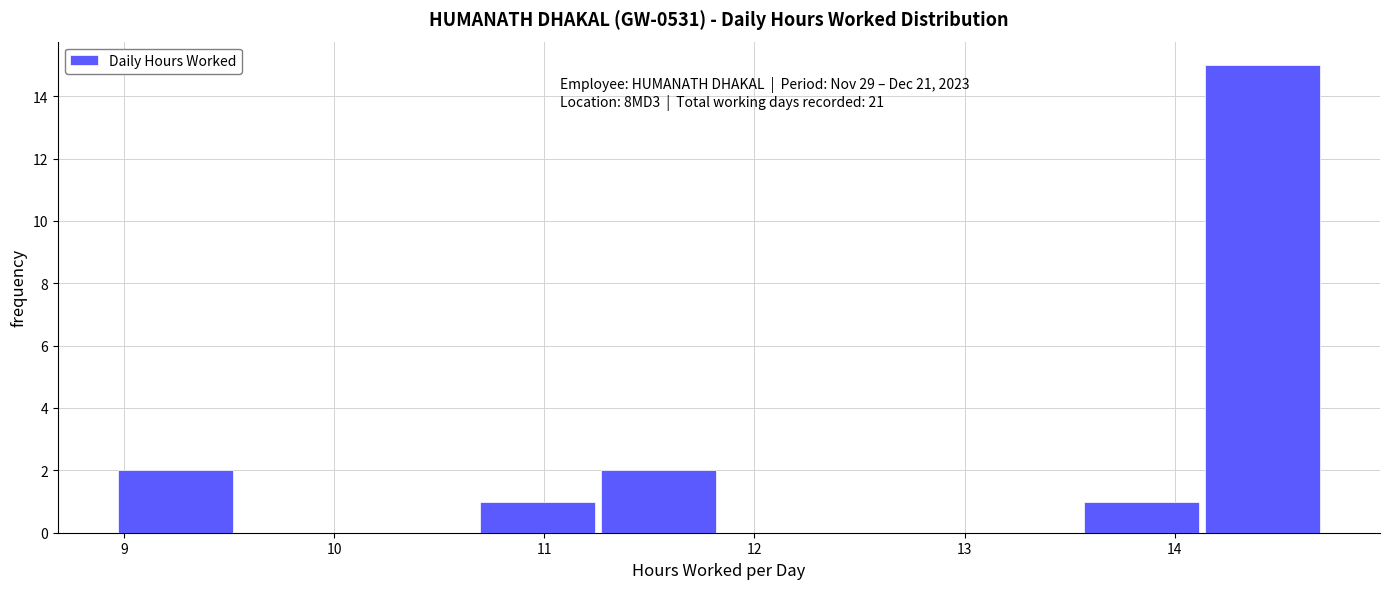

Over which range of the x-axis is the bar tallest?

14.1 to 14.7